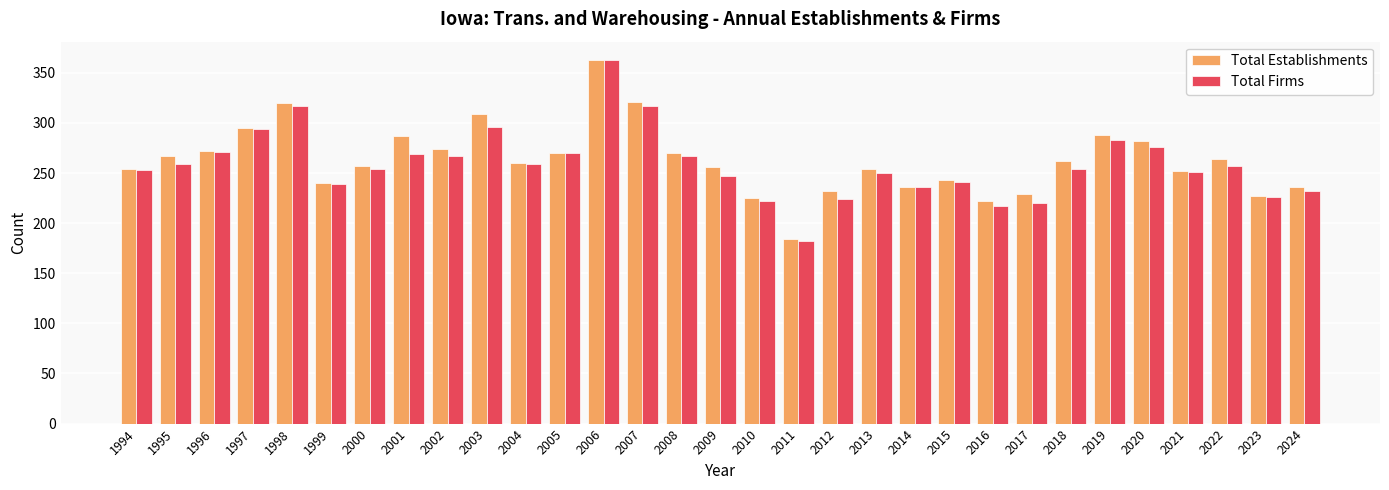

Is it true that Total Establishments equals 222 at 2016?

True